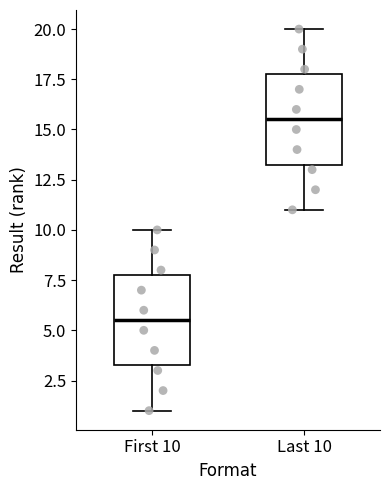

Reading left to right, transcribe this box plot: for each box, give where its median line is, the range the box spans, and where its two whiskers end, as read against the y-axis. The values are not printed on the chart, so give them approximately, as read against the axis.

First 10: median 5.5, box 3.5 to 8.0, whiskers 1.0 to 10.0
Last 10: median 15.5, box 13.5 to 18.0, whiskers 11.0 to 20.0